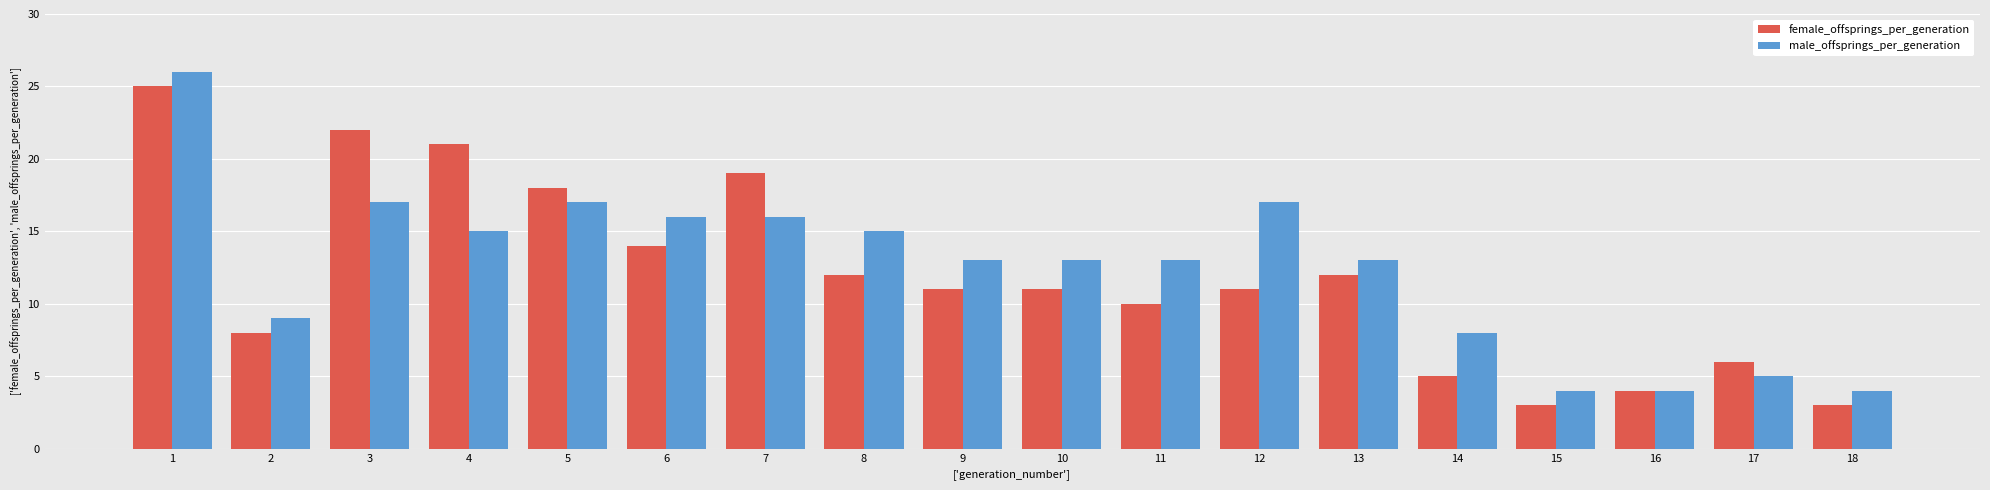

How many bars are there in total?

36